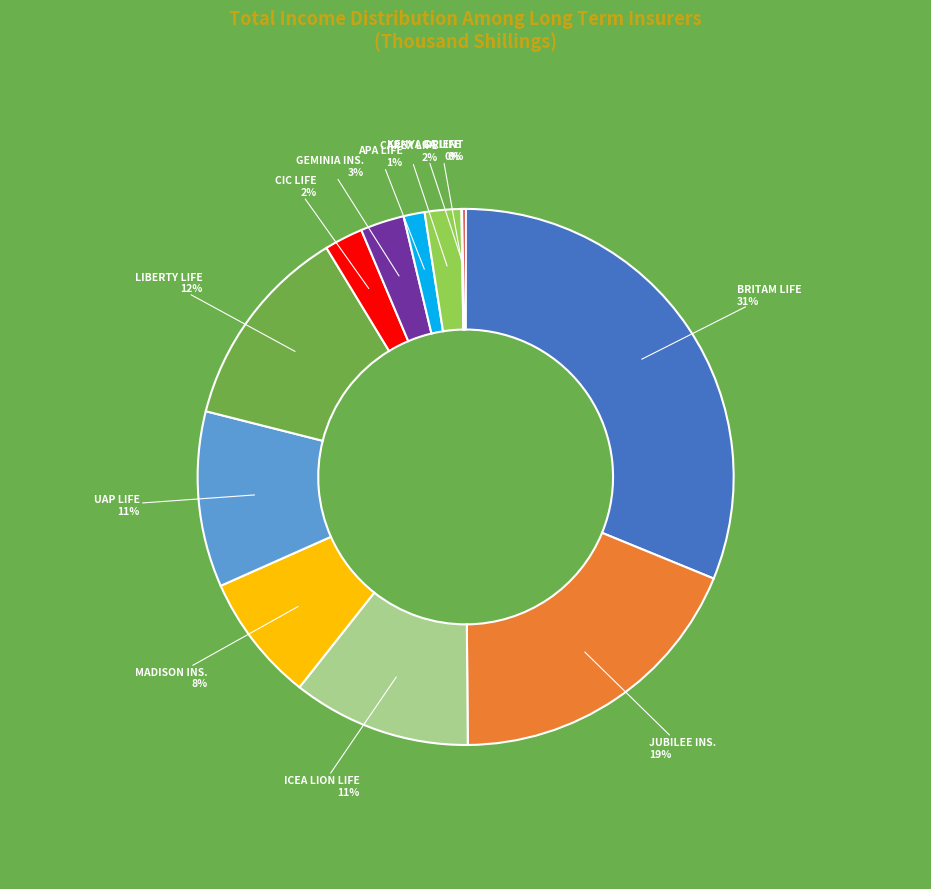

What is the largest slice in the pie chart?

BRITAM LIFE 31%